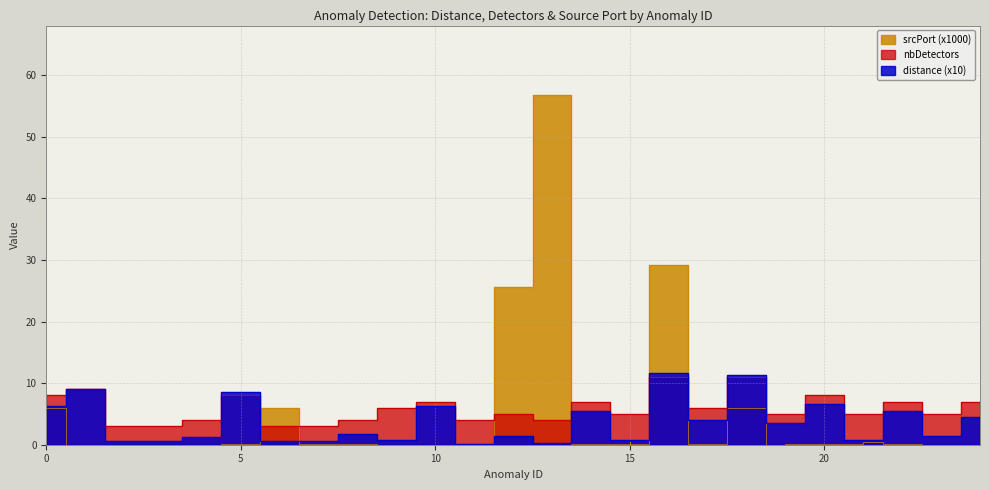

List the series in order of their peak value, highest first.

srcPort, distance, nbDetectors